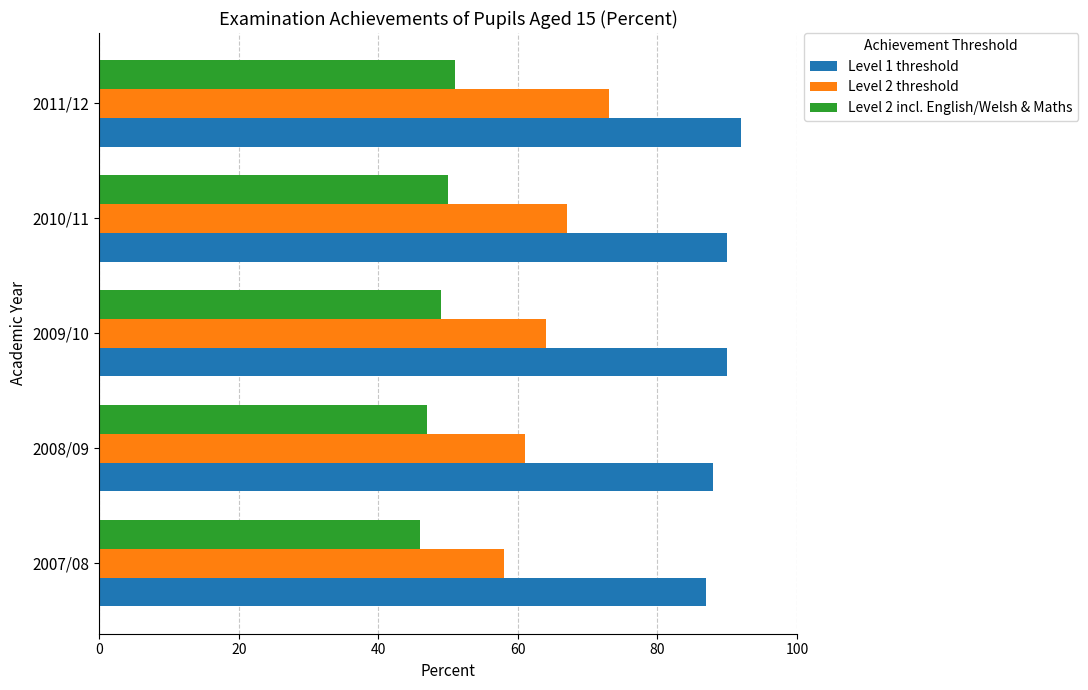

What is the difference between the maximum and minimum values in the Level 2 threshold series?

15